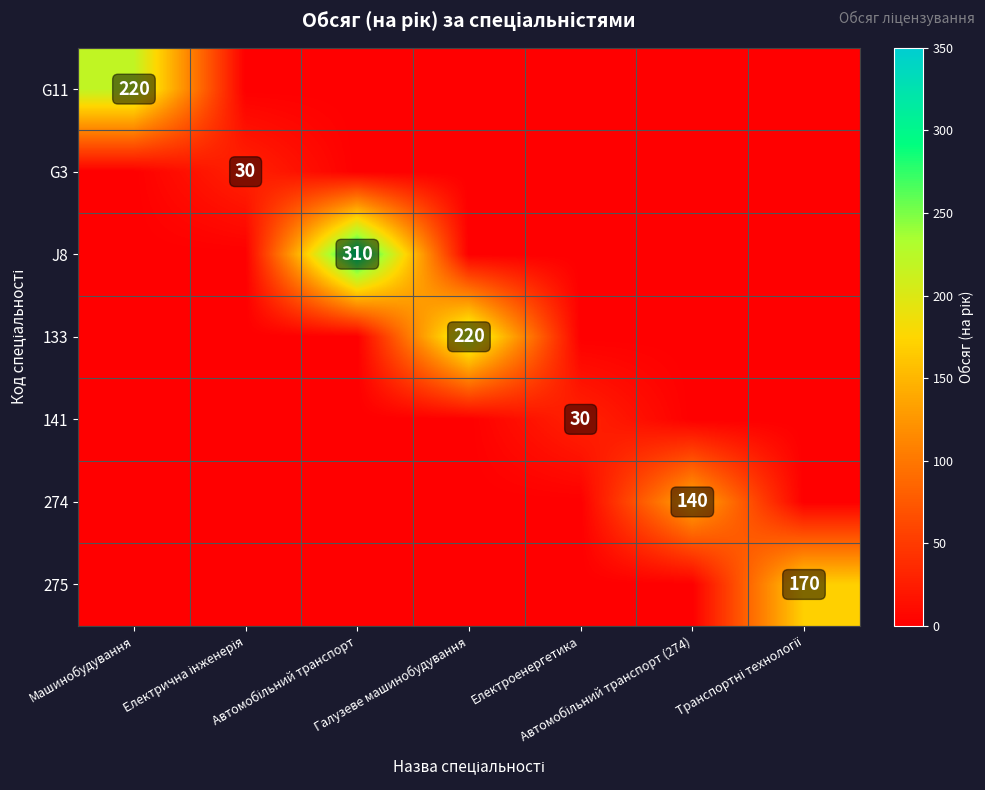

Which series has the largest range (max minus min)?

J8